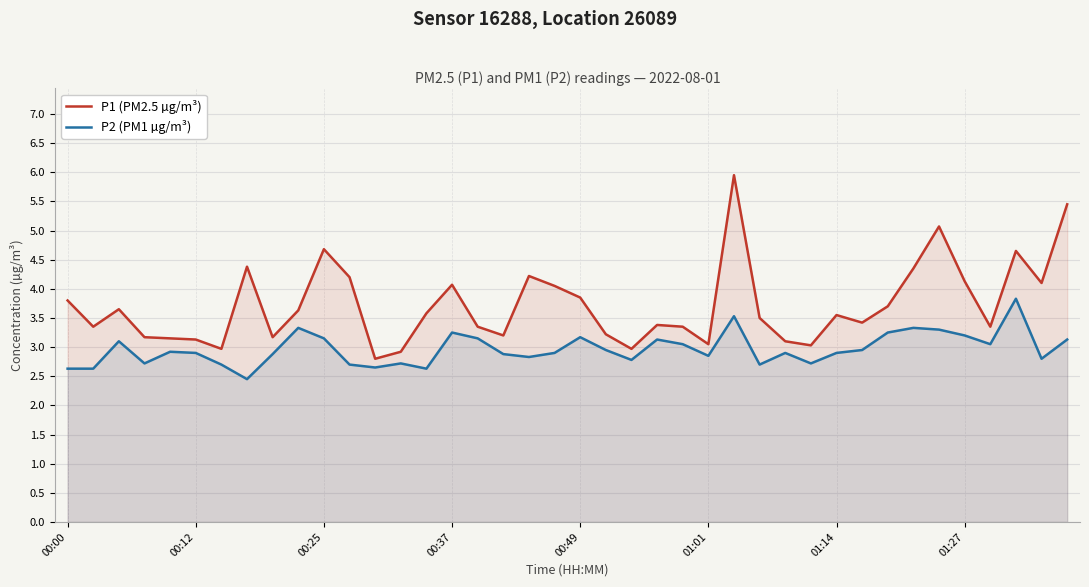

At 36, list the series in order from largest to smallest.

P1 (PM2.5 µg/m³), P2 (PM1 µg/m³)